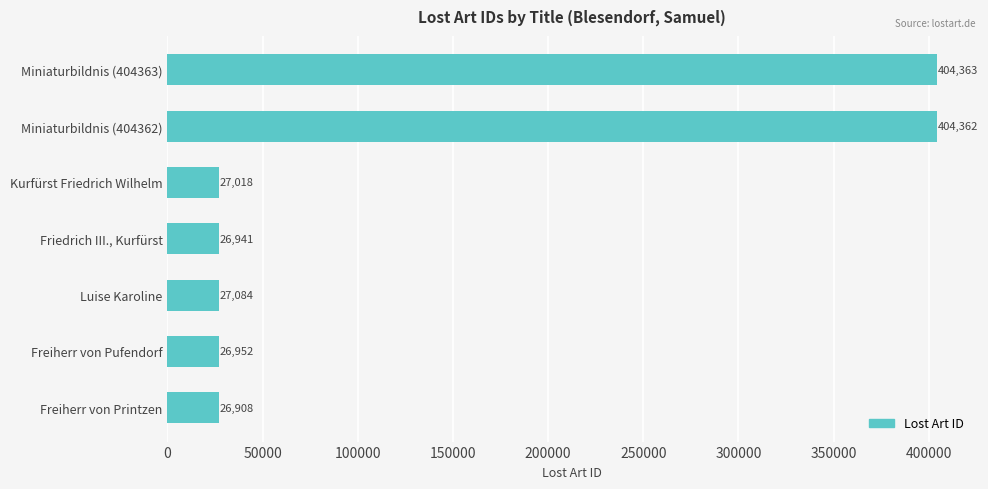

What is the ratio of the value at Miniaturbildnis (404362) to the value at Kurfürst Friedrich Wilhelm?

15.0